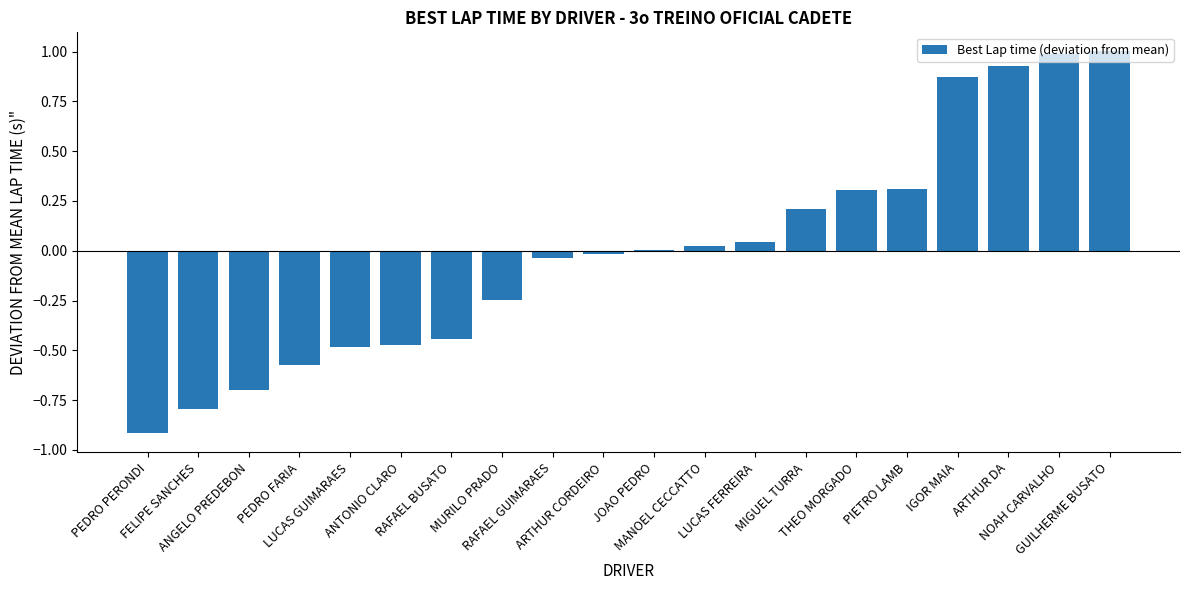

What is the greatest value displayed?

1.0